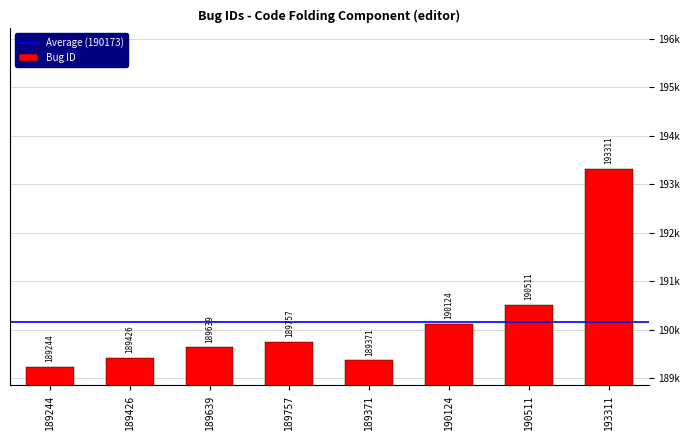

Are the bars horizontal?

No